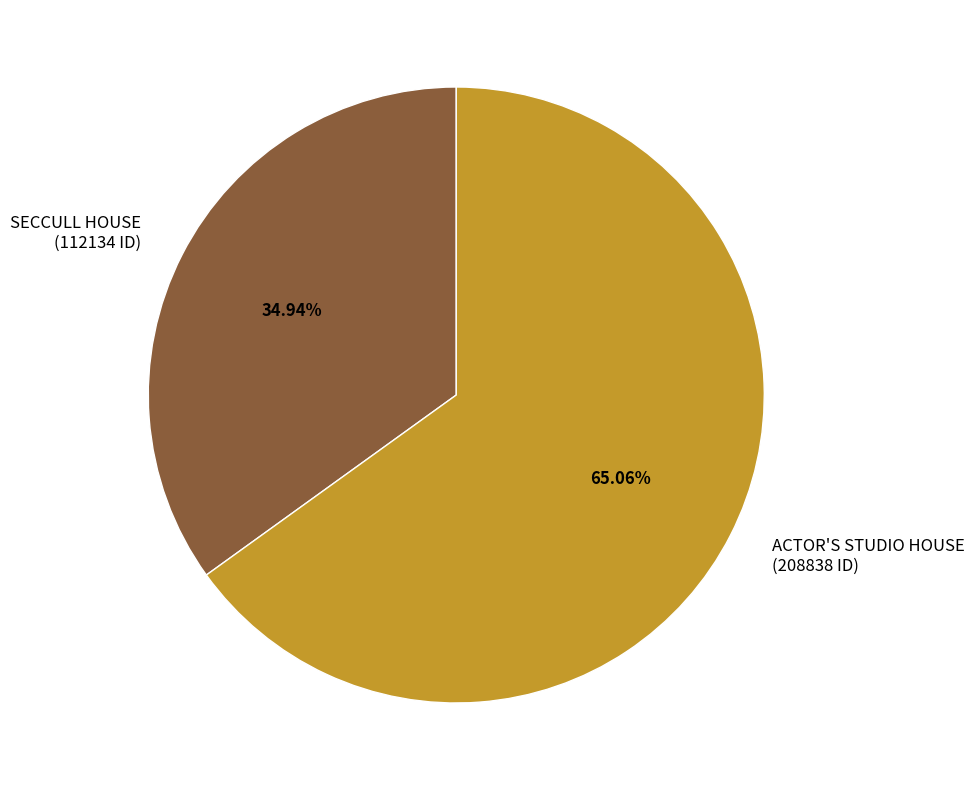

Is the sum of ACTOR'S STUDIO HOUSE and SECCULL HOUSE greater than half?

Yes